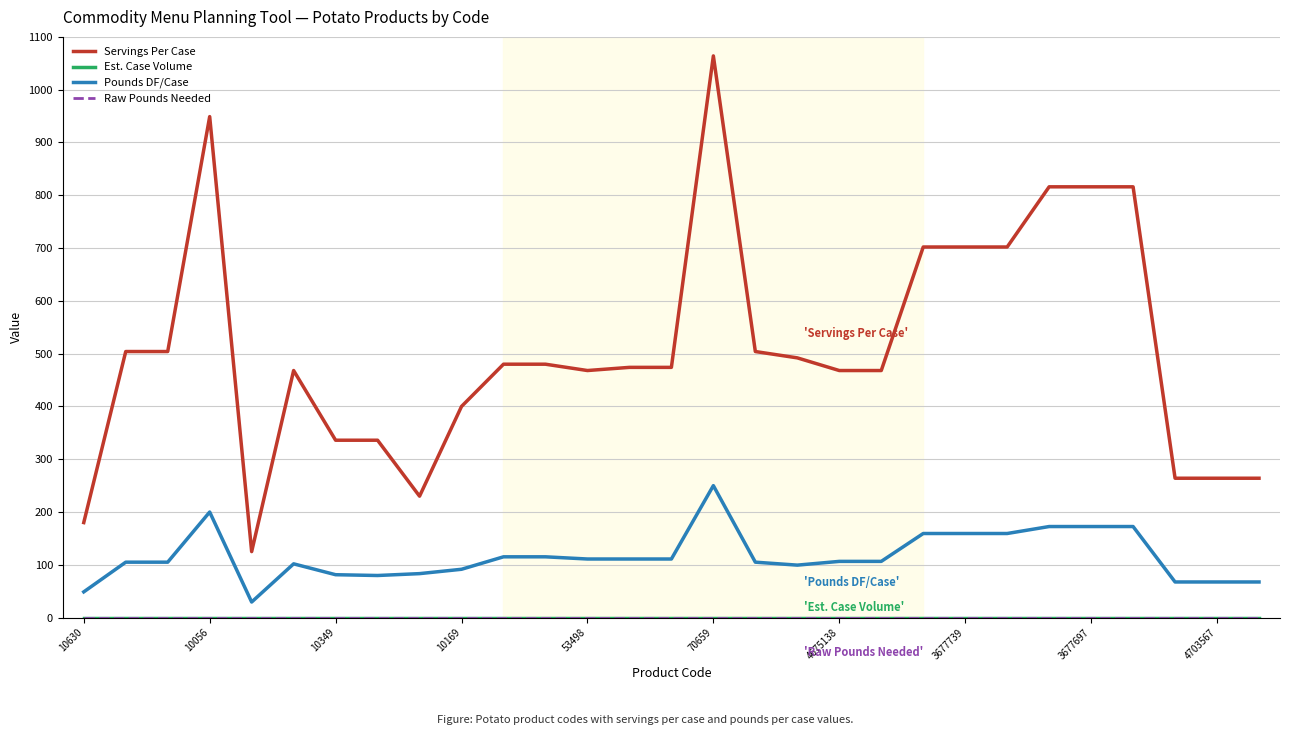

Does the chart have visible grid lines?

Yes